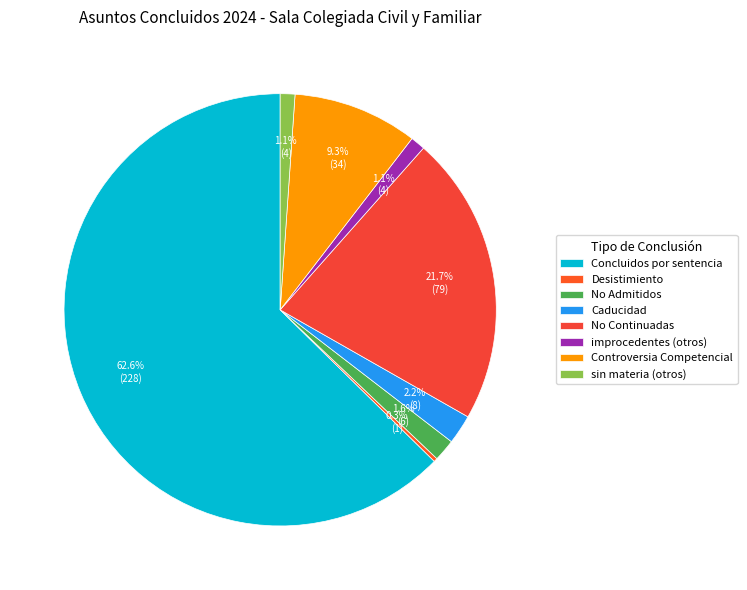

Which has a higher value, No Admitidos or improcedentes (otros)?

No Admitidos